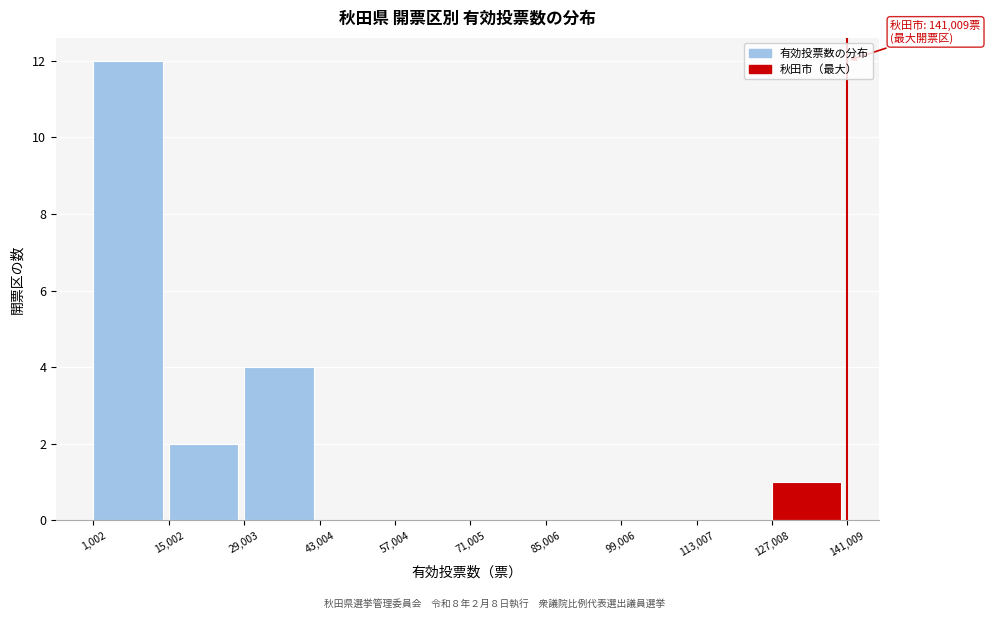

Which range on the x-axis has the tallest bar?

1,002 to 15,002